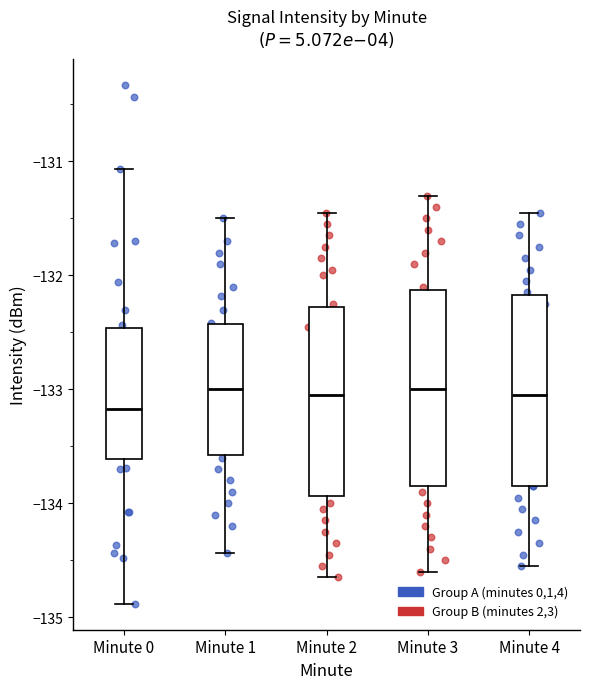

Reading left to right, transcribe this box plot: for each box, give where its median line is, the range the box spans, and where its two whiskers end, as read against the y-axis. The values are not printed on the chart, so give them approximately, as read against the axis.

Minute 0: median -133.2, box -133.6 to -132.5, whiskers -134.9 to -131.1
Minute 1: median -133.0, box -133.6 to -132.4, whiskers -134.4 to -131.5
Minute 2: median -133.0, box -133.9 to -132.3, whiskers -134.6 to -131.4
Minute 3: median -133.0, box -133.8 to -132.1, whiskers -134.6 to -131.3
Minute 4: median -133.0, box -133.8 to -132.2, whiskers -134.5 to -131.4